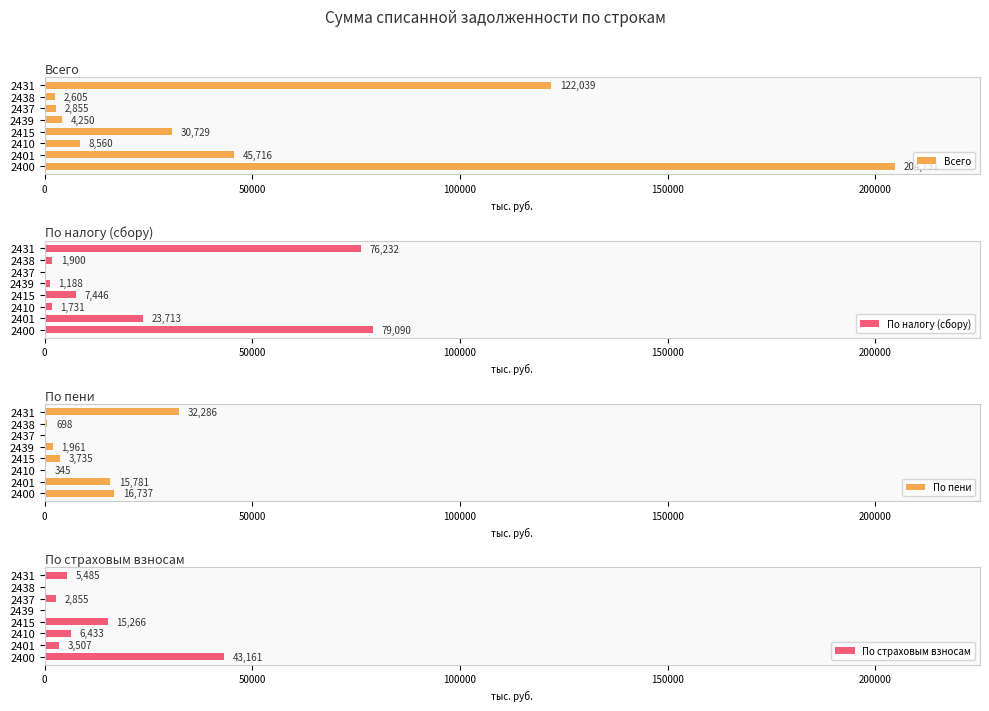

At which label does Всего reach its peak?

2400